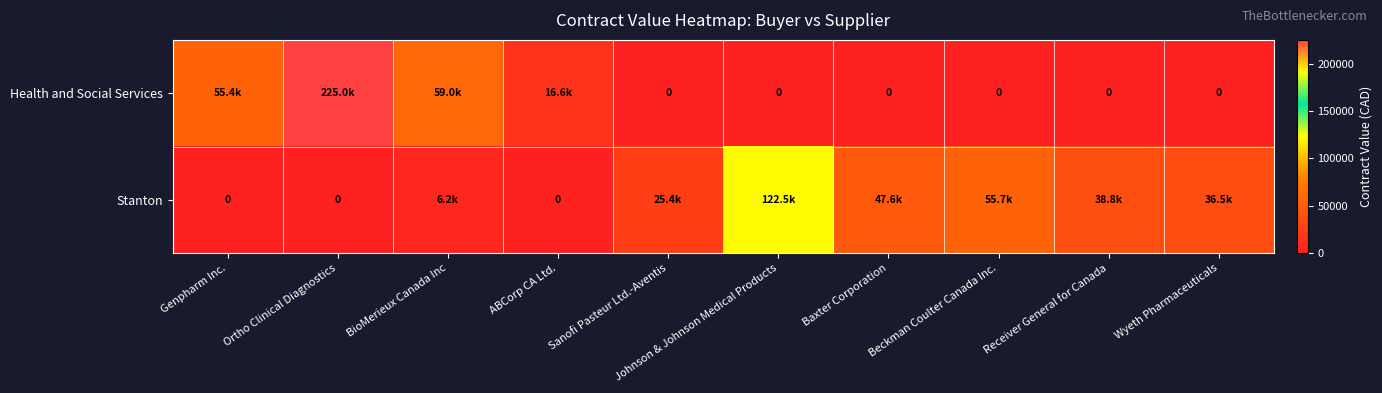

The Health and Social Services series shows 0.0 at Sanofi Pasteur Ltd.-Aventis. True or false?

True